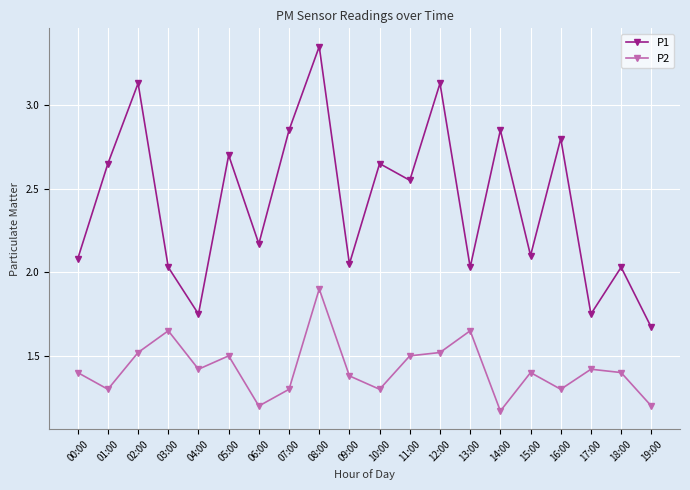

What is the difference between the highest and lowest values at 15:00?

0.7